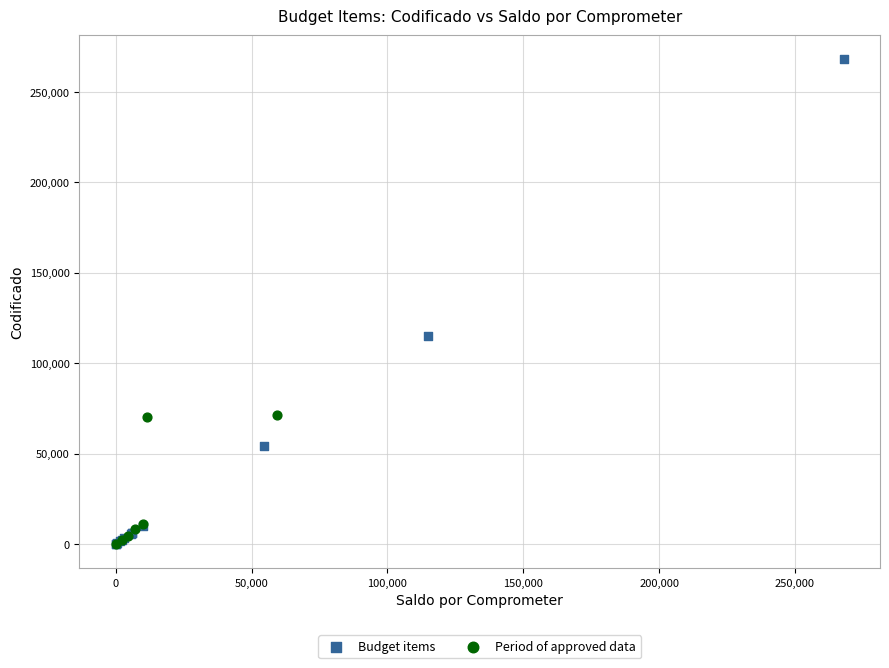

Which series has the largest Y range (max minus min)?

Budget items